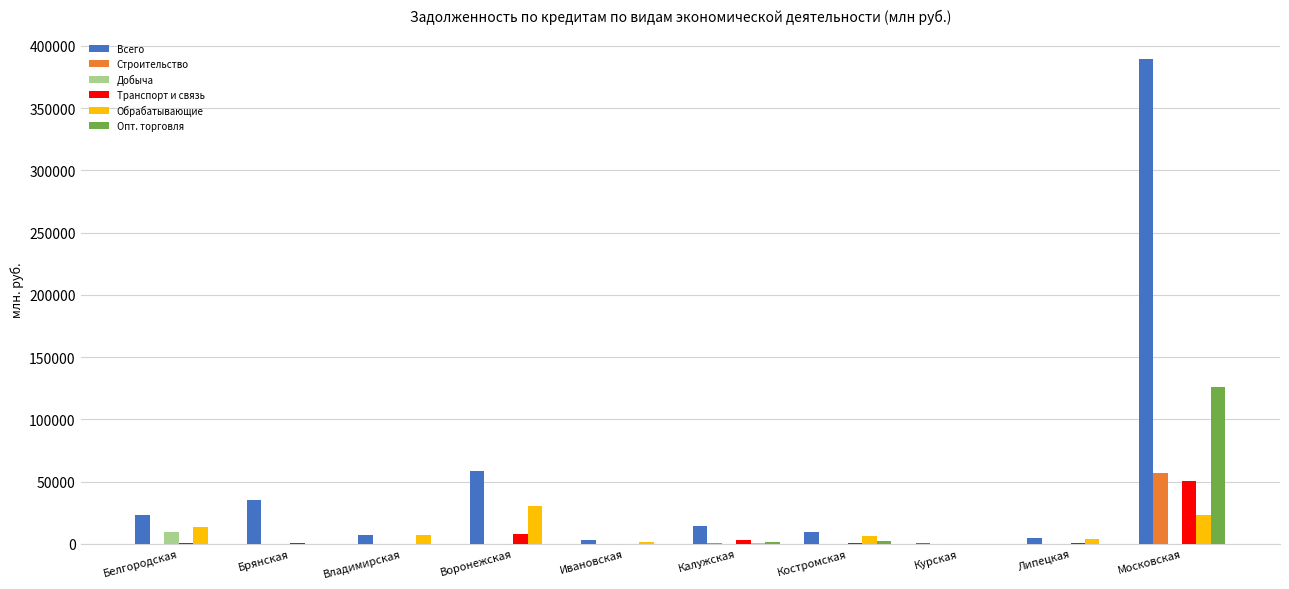

How many groups of bars are there?

10